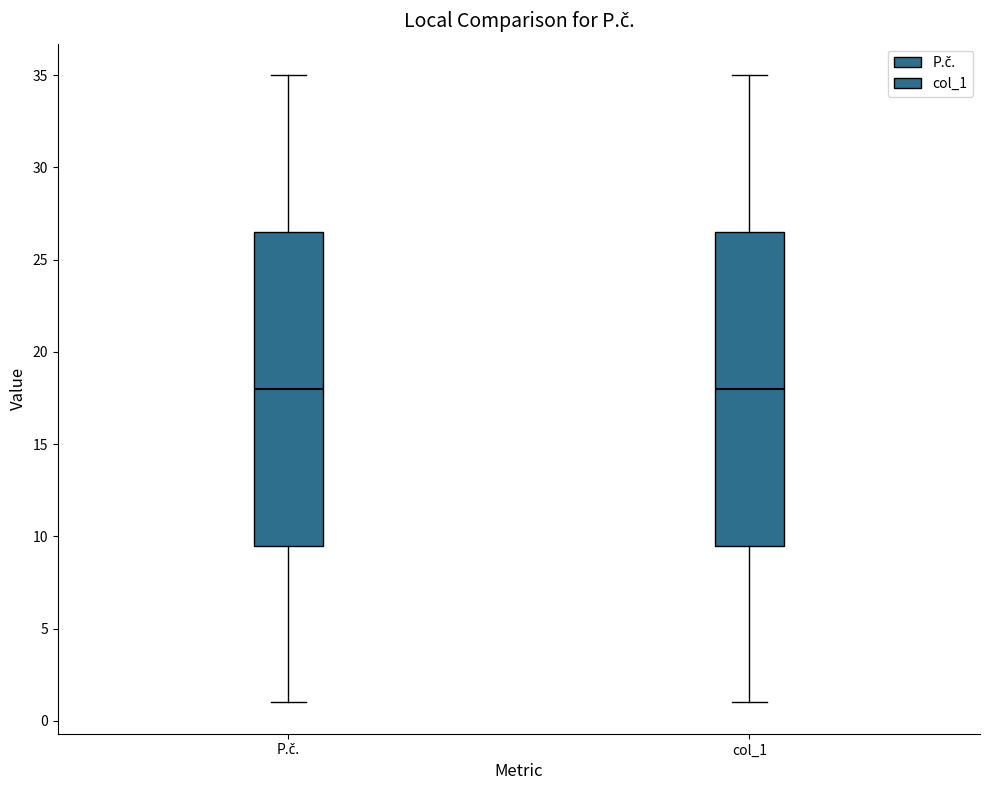

Where does the upper whisker of the box for col_1 end on the y-axis? The values are not printed on the chart, so give them approximately, as read against the axis.

35.0